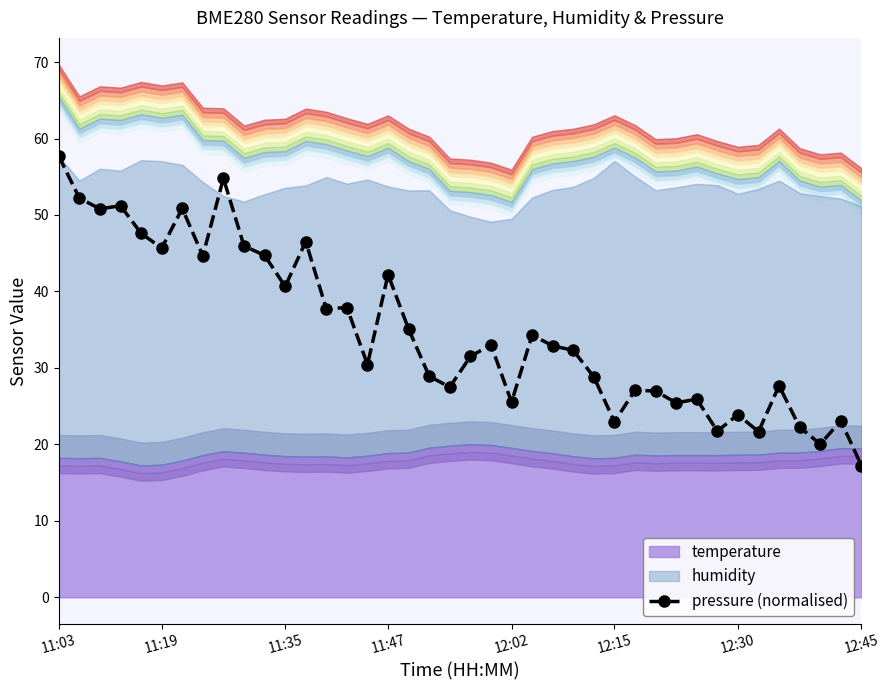

At which label does pressure (normalised) reach its peak?

11:03